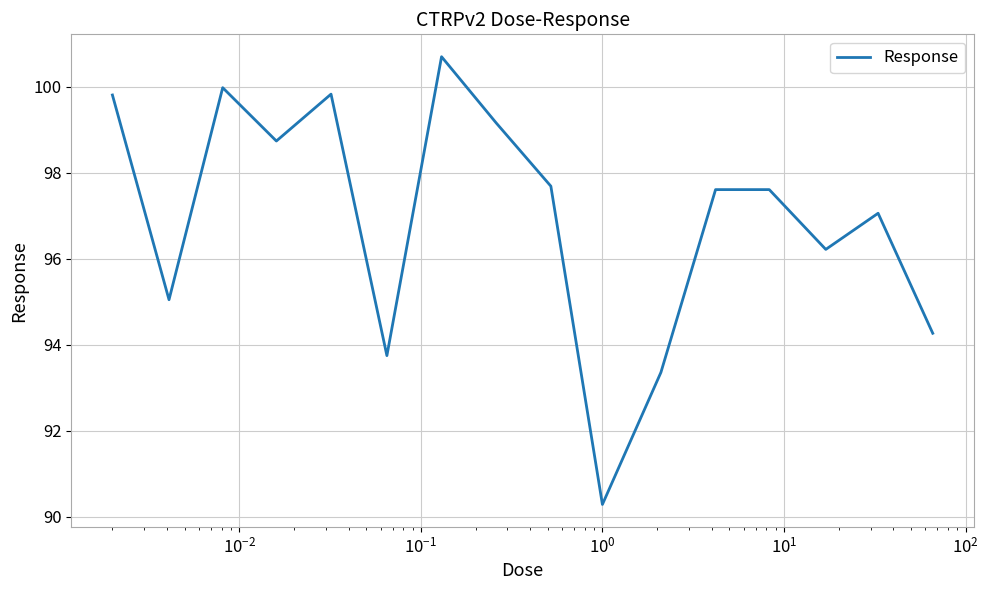

Count the number of data series in this chart.

1